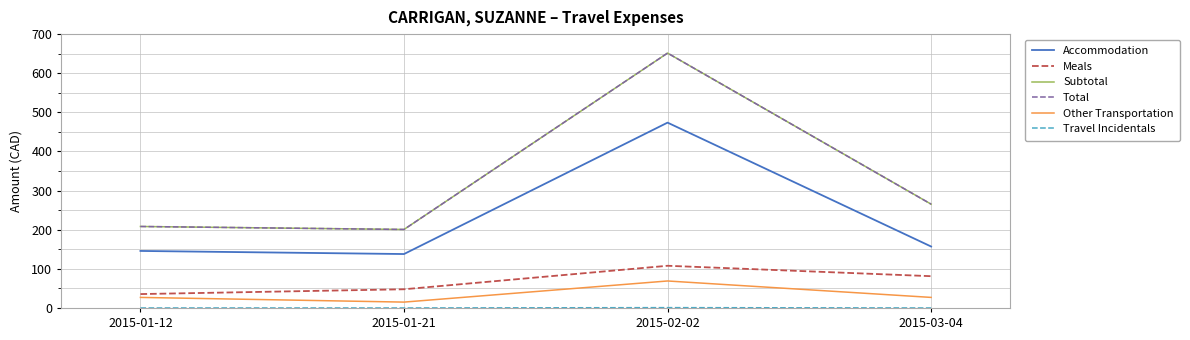

Does the chart display data point markers on the line(s)?

No